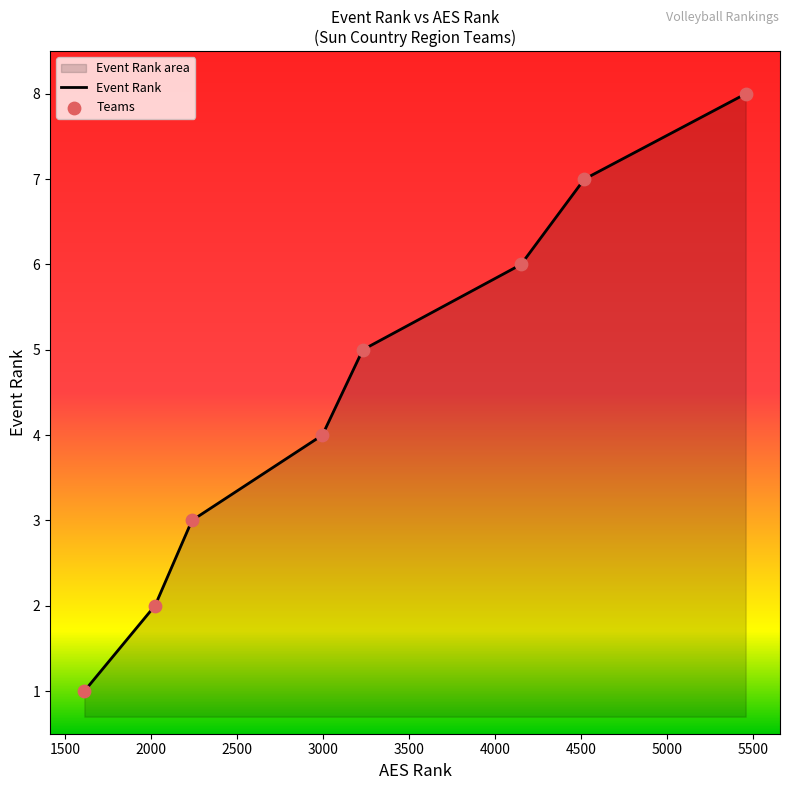

What is the change in value from 1611 to 4520?

+6